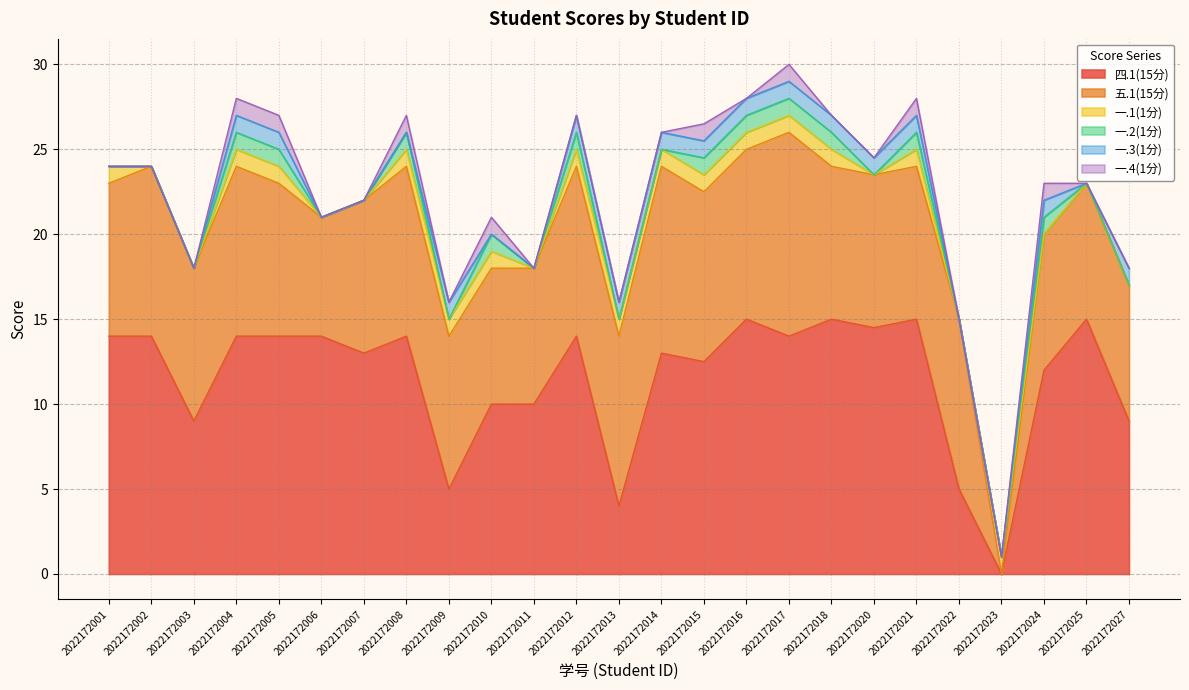

What is the value of the 四.1(15分) point at the 6th from the left?

14.0